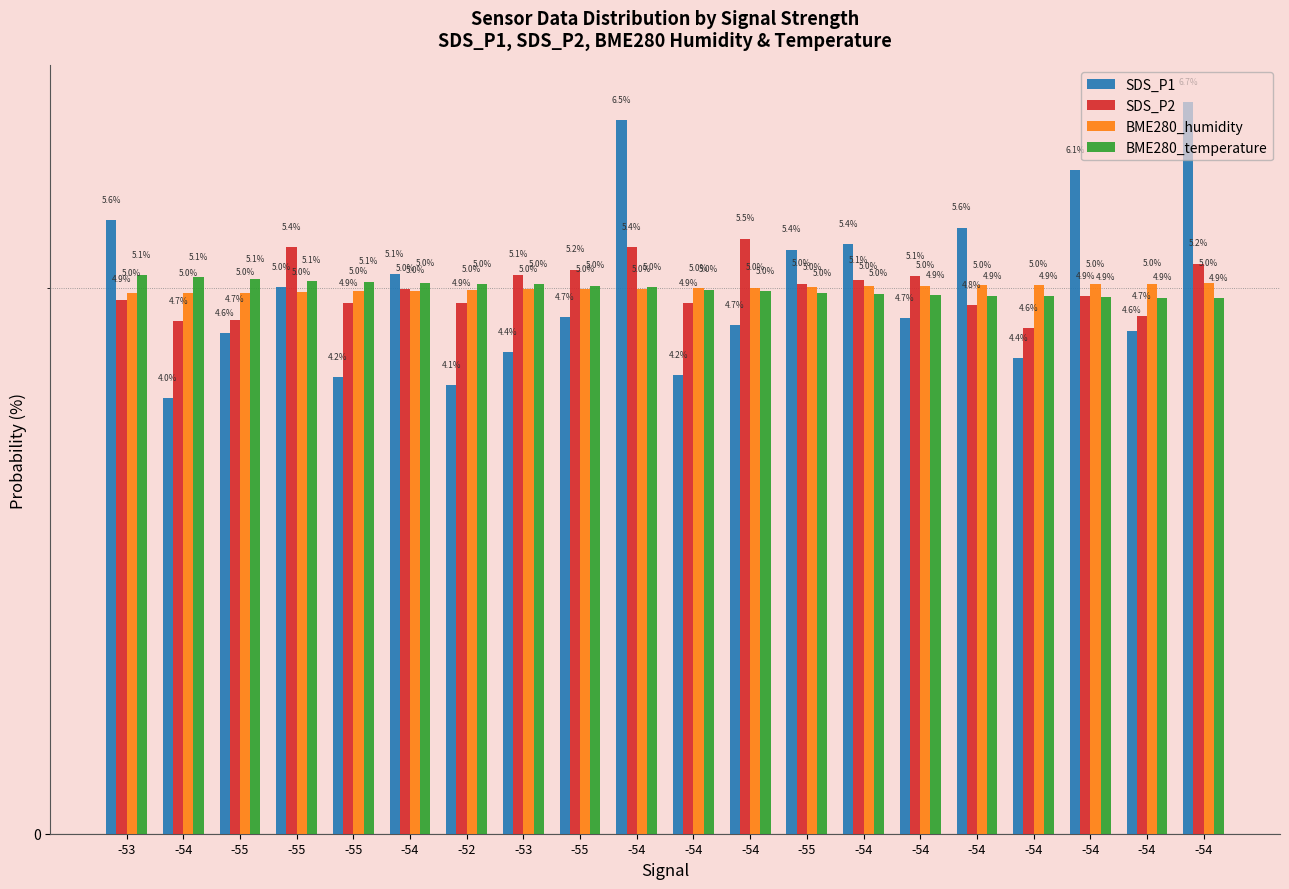

Is it true that BME280_humidity equals 5.0 at -53?

True